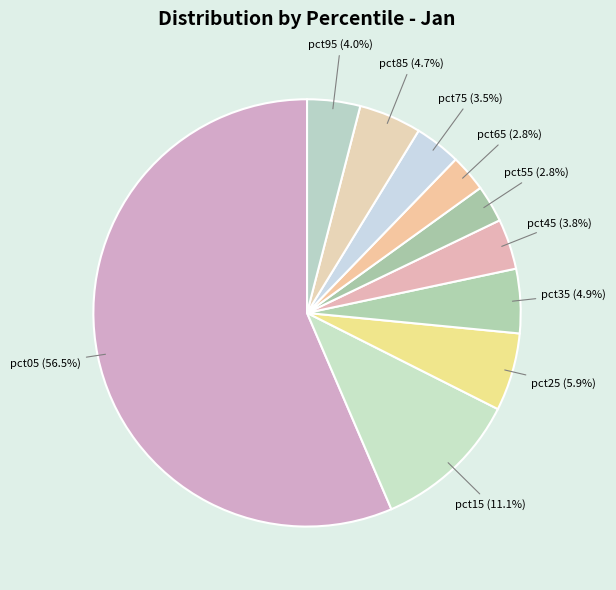

How many slices are in this pie chart?

10